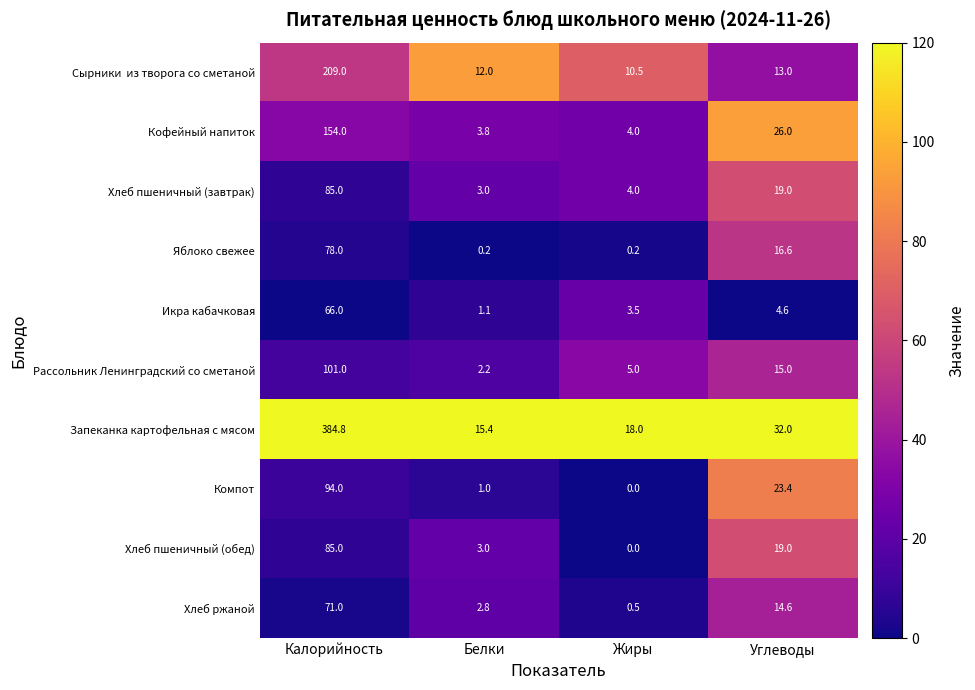

Which series has the largest range (max minus min)?

Запеканка картофельная с мясом